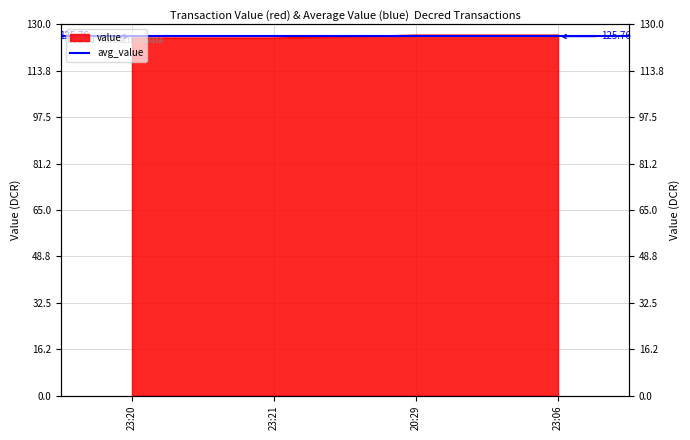

Reading right to left, transcribe all the data shown in this chart.

126.3	126.3	125.2	125.2